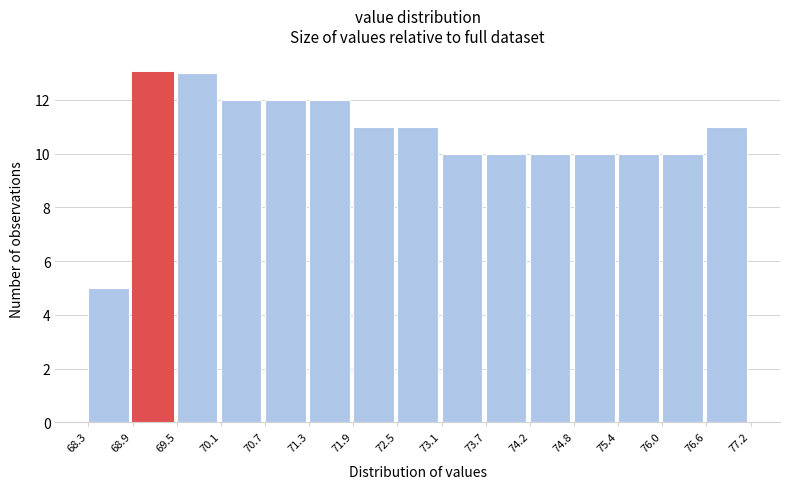

How tall is the bar that spans 68.3 to 68.9 on the x-axis? The values are not printed on the chart, so give them approximately, as read against the axis.

5